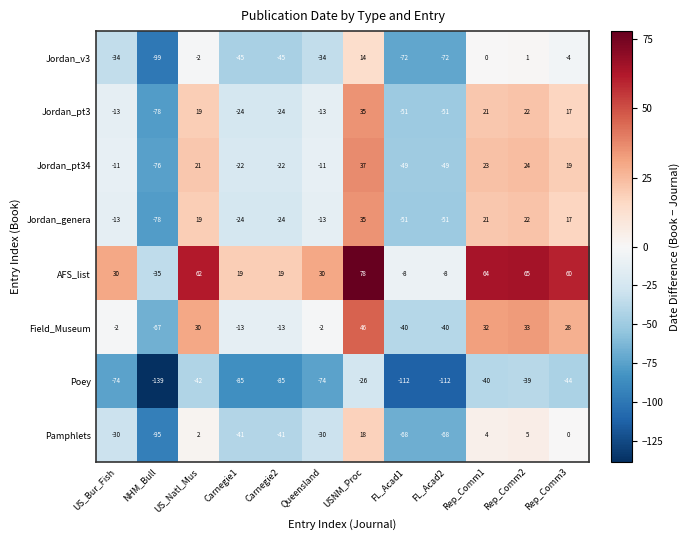

Count the number of categories in the chart.

12